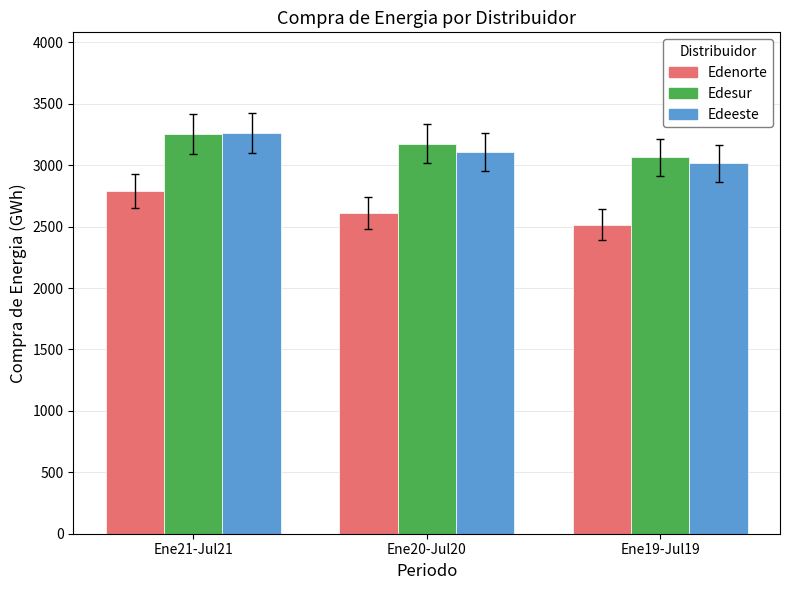

What is the sum of the Edesur values at Ene21-Jul21 and Ene20-Jul20?

6428.7